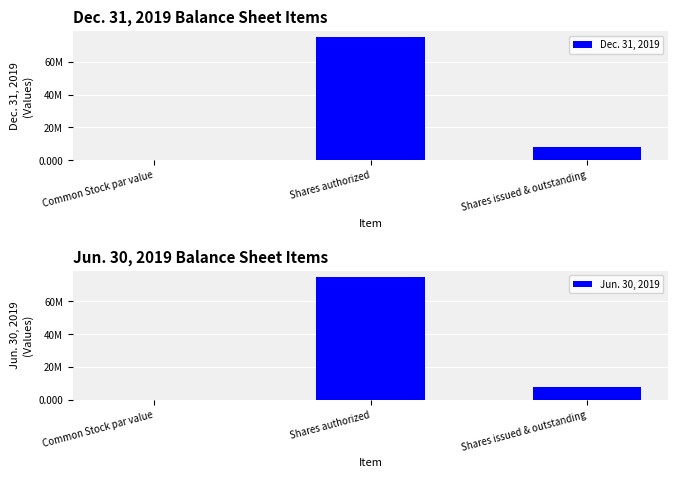

Is it true that Jun. 30, 2019 equals 0.0 at Common Stock par value?

False